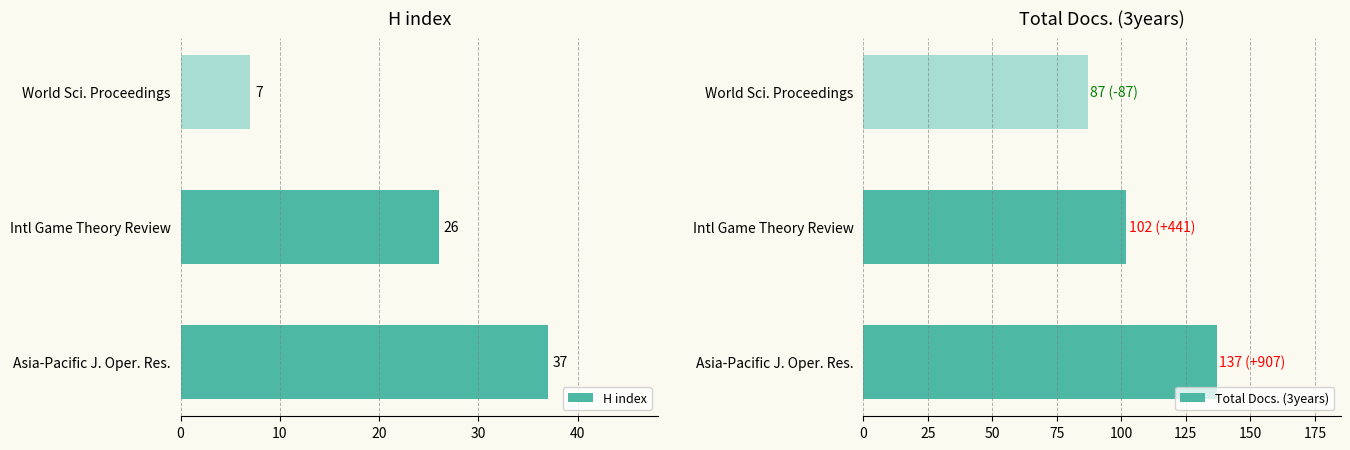

At how many categories does at least one series exceed 10?

3